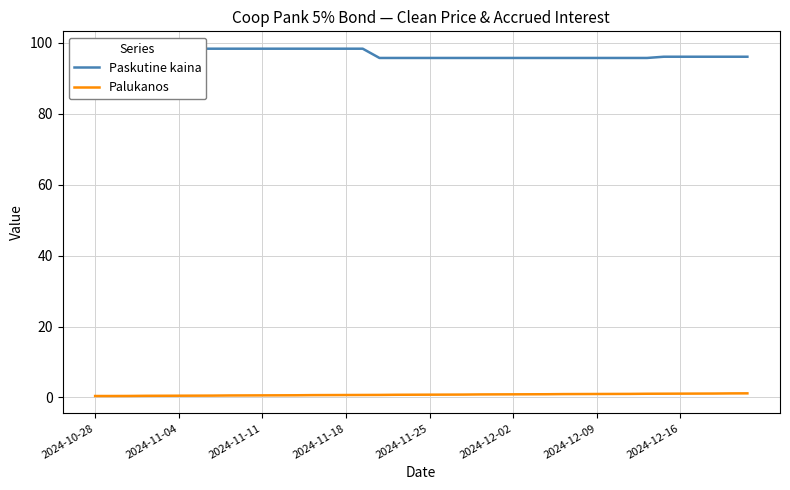

What position from the left is 2024-11-11?

3